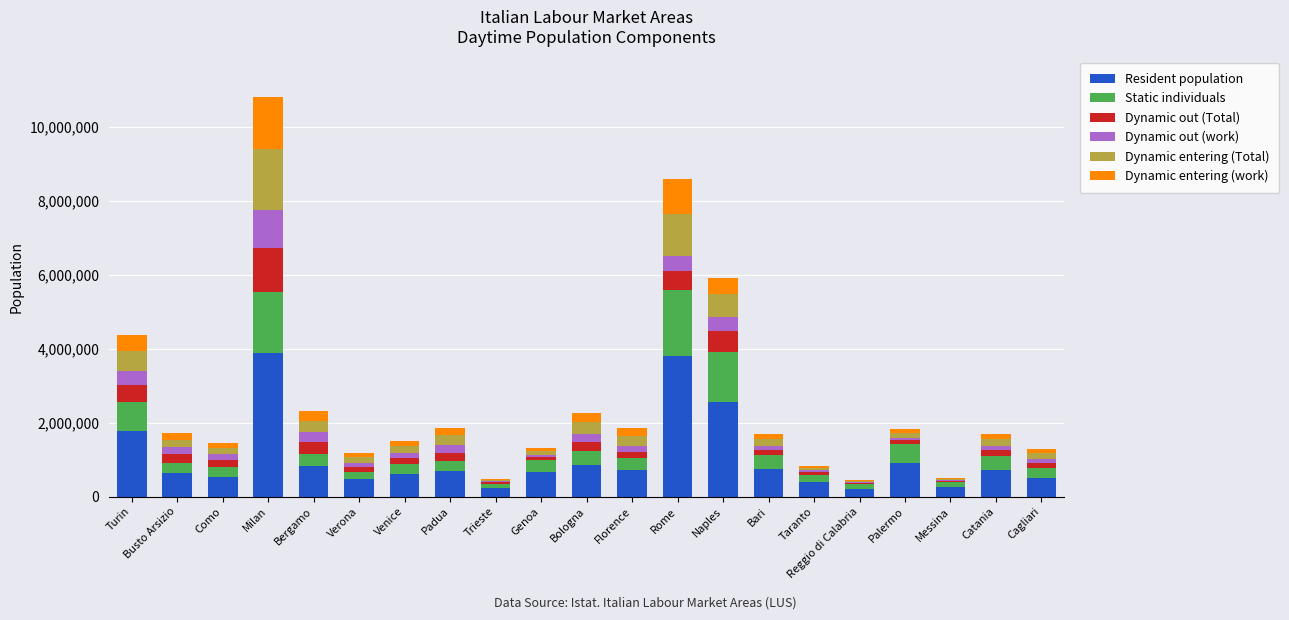

Is it true that Resident population equals 515516 at Cagliari?

True